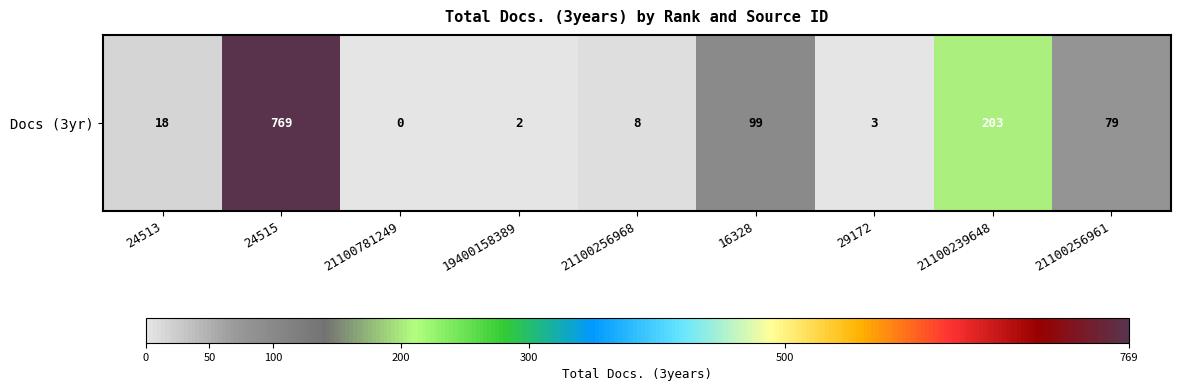

True or false: the data shows 276 at 21100781249.

False